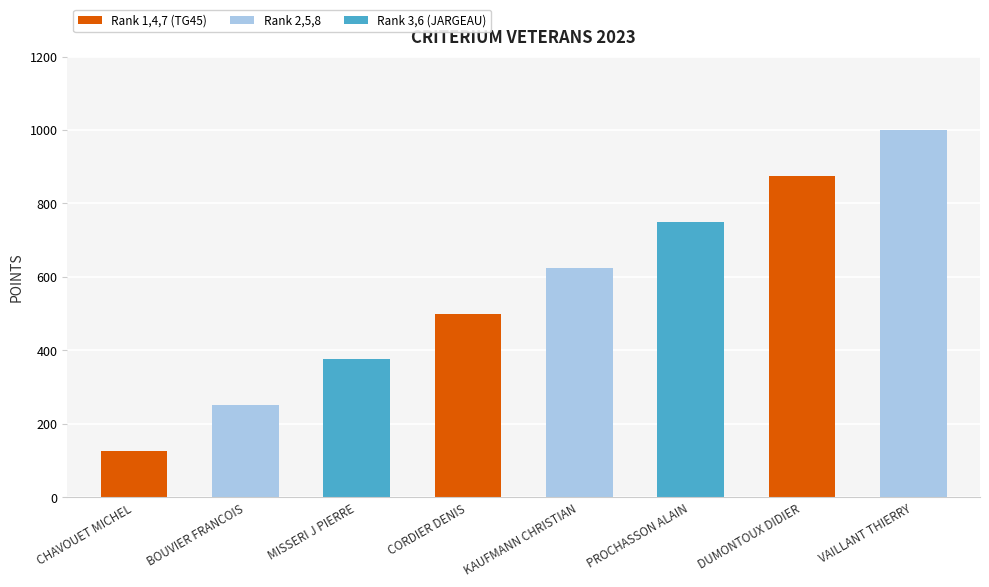

What is the label of the 6th bar from the left?

PROCHASSON ALAIN